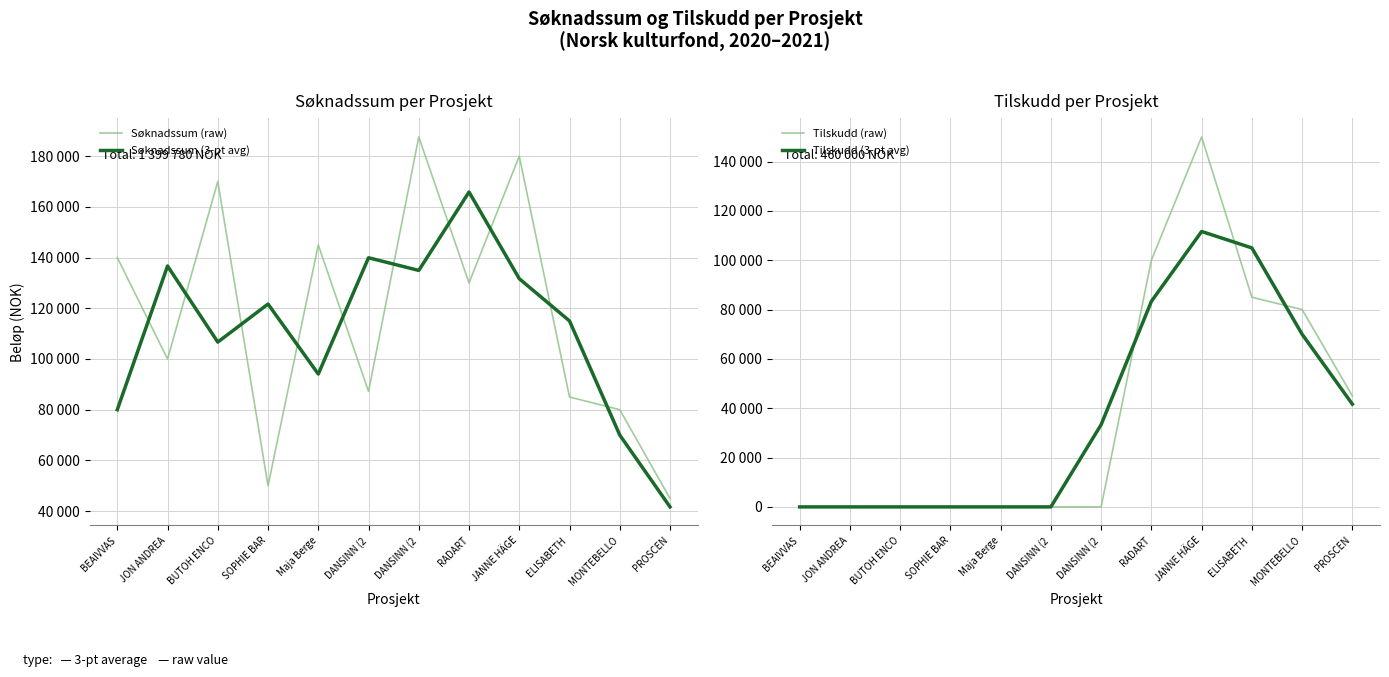

The value of Tilskudd (raw) at ELISABETH  is 85000.0. True or false?

True